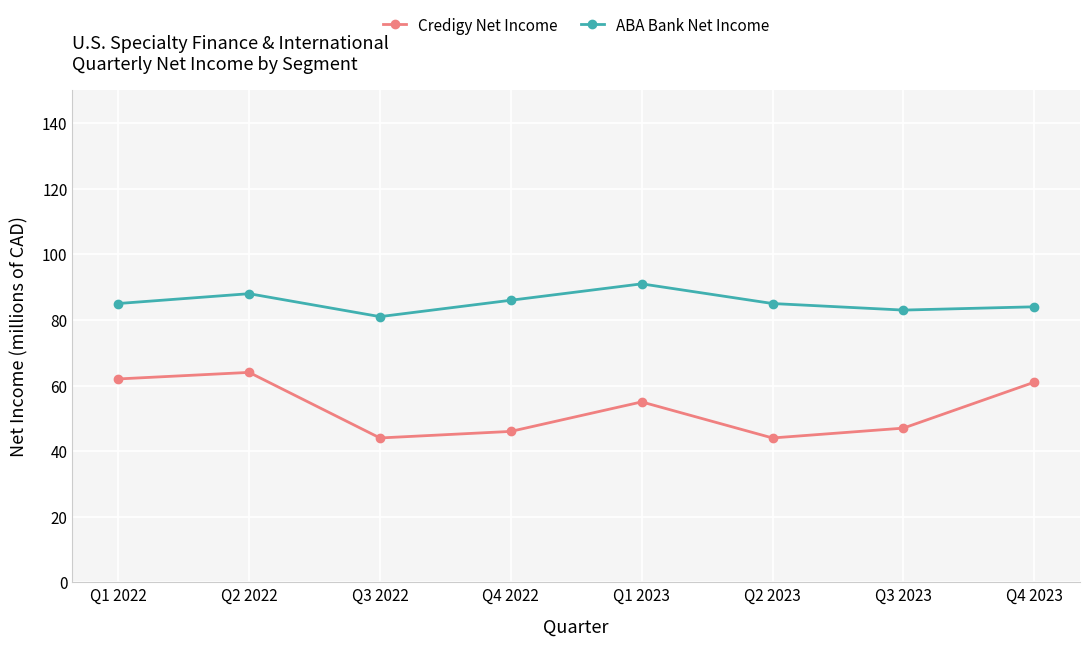

The ABA Bank Net Income series shows 134 at Q2 2022. True or false?

False